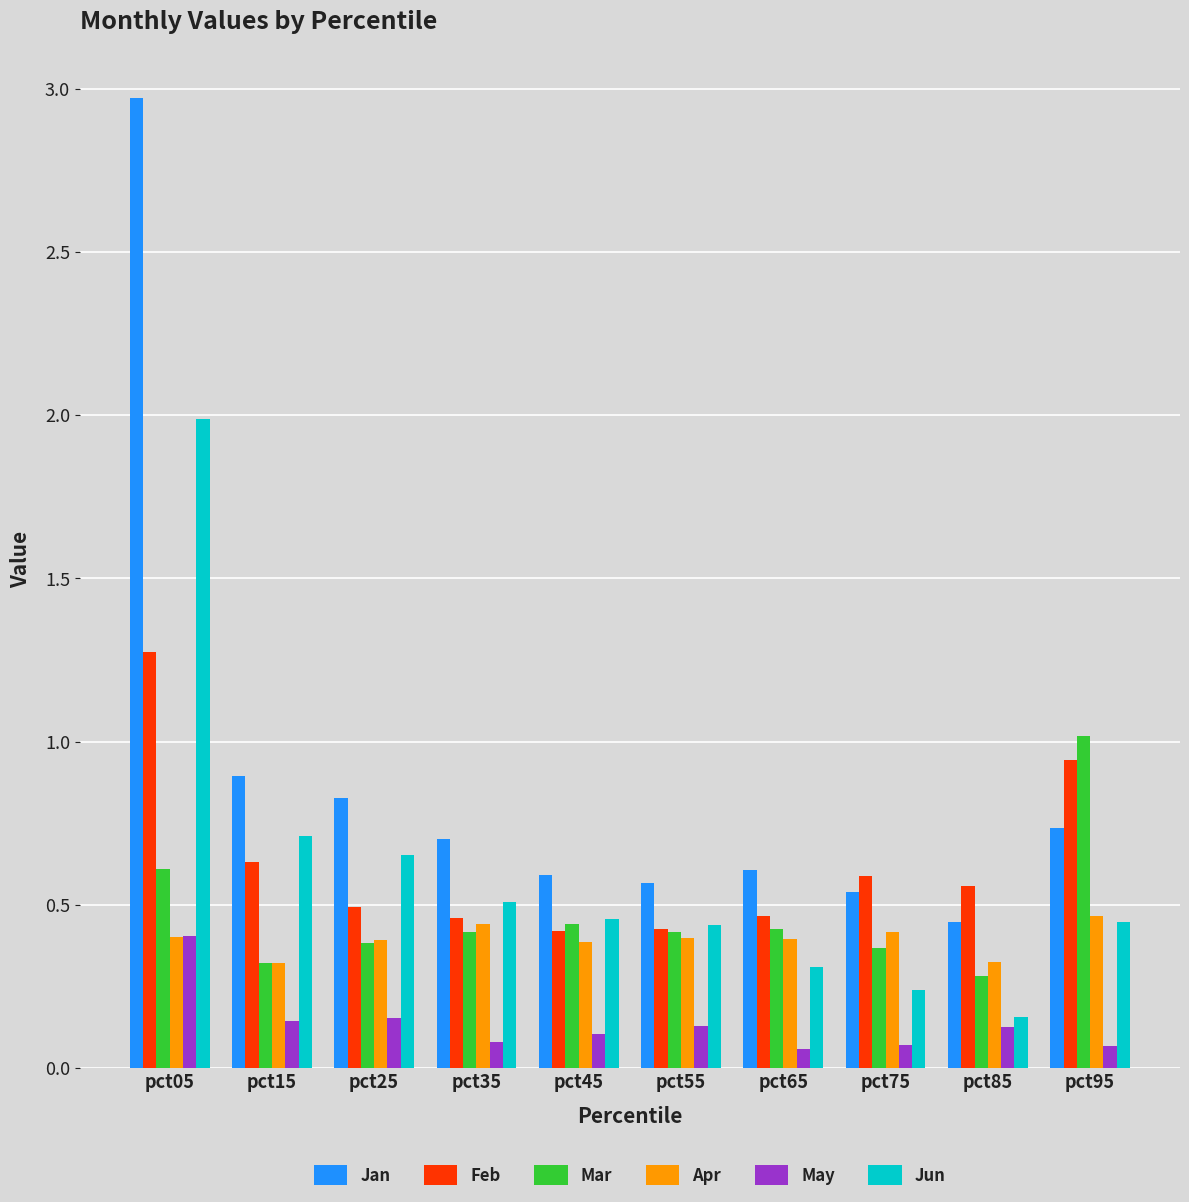

What is the total value across all series at pct85?

1.9